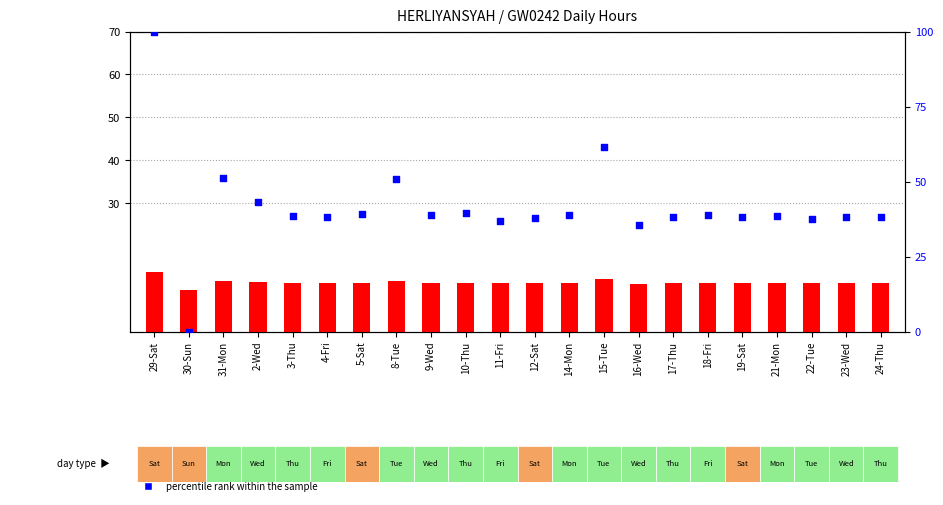

What are all the series names shown in the legend?

count, percentile rank within the sample